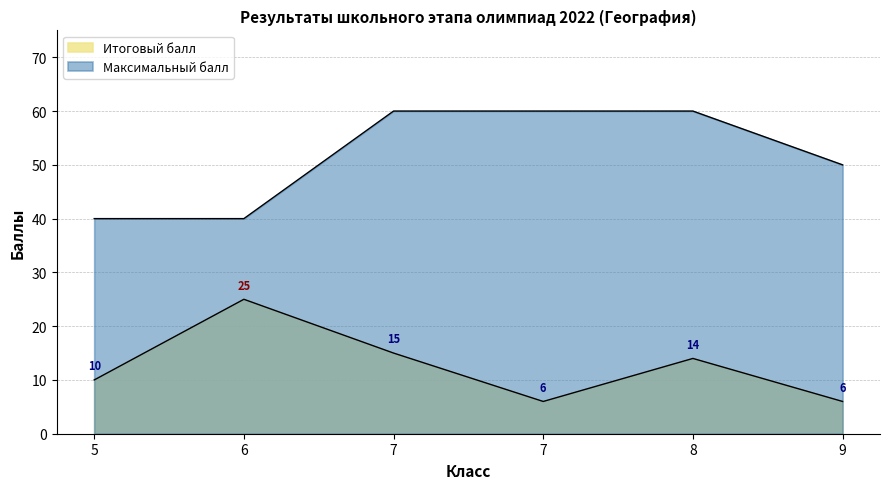

What is the difference between the second highest and minimum values in the Максимальный балл series?

20